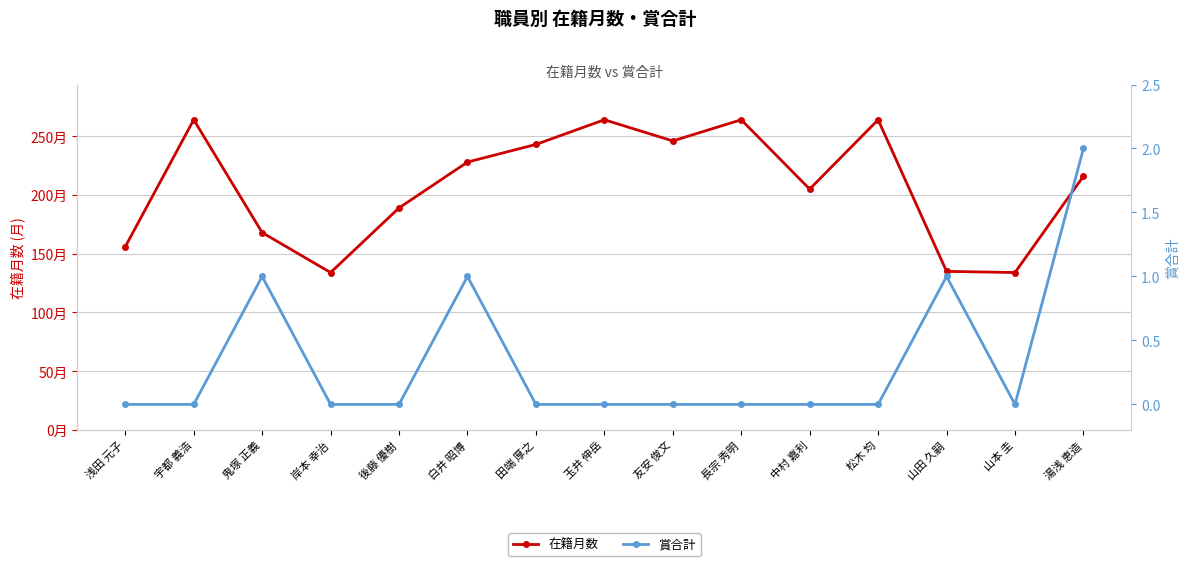

At which category is the sum across all series the highest?

宇都 義浩